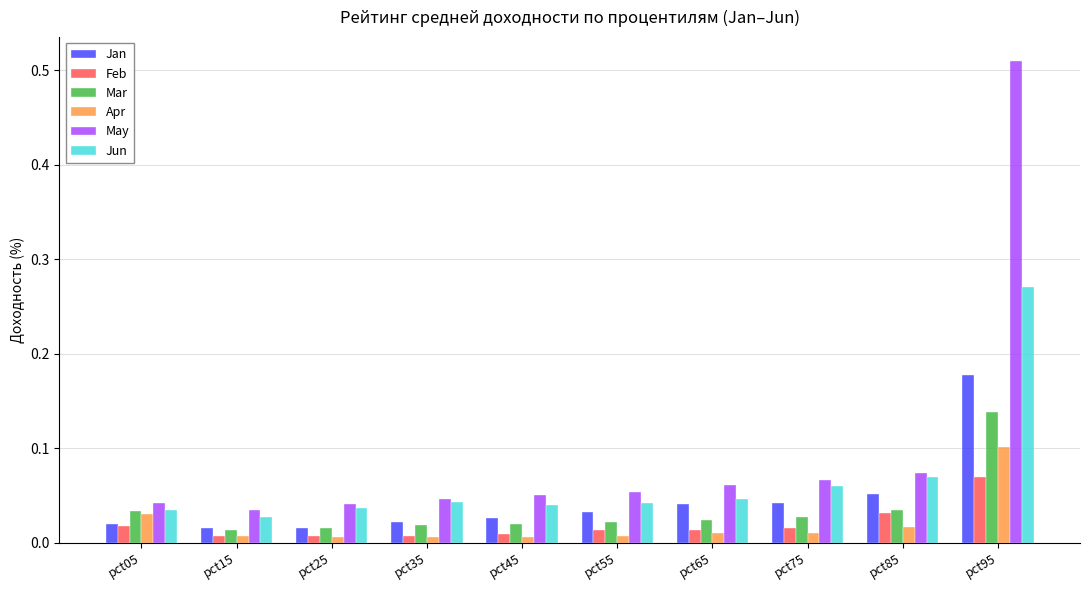

At how many categories does at least one series exceed 0?

10